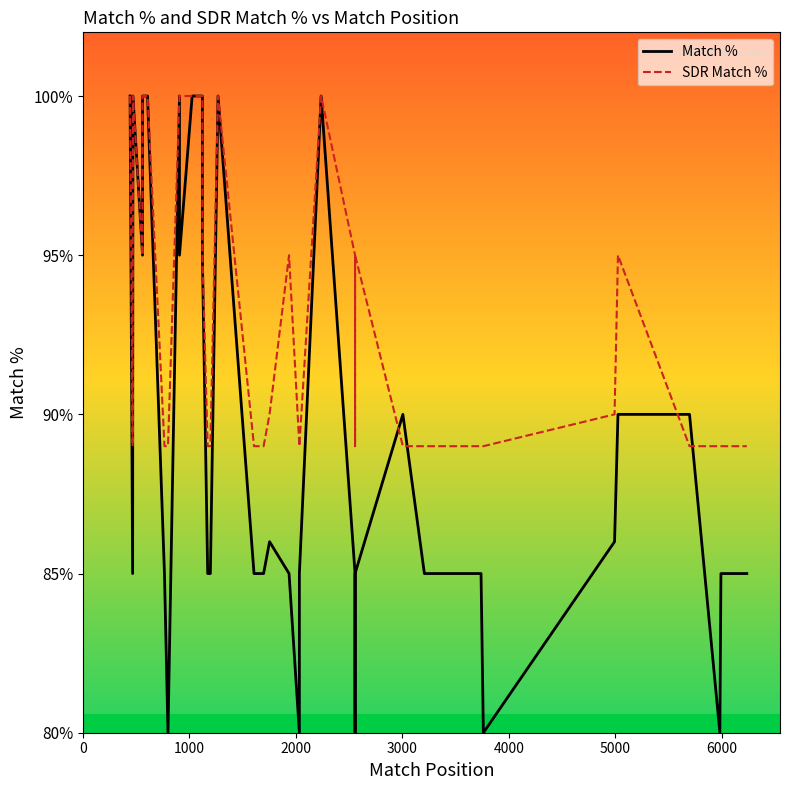

Rank the series by their average value, from highest to lowest.

SDR Match %, Match %